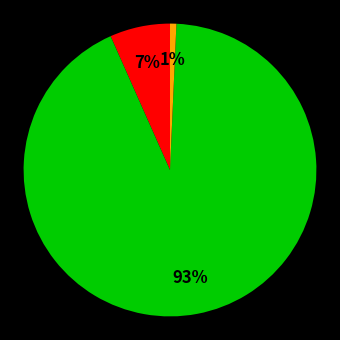

Does any single category account for the majority?

Yes